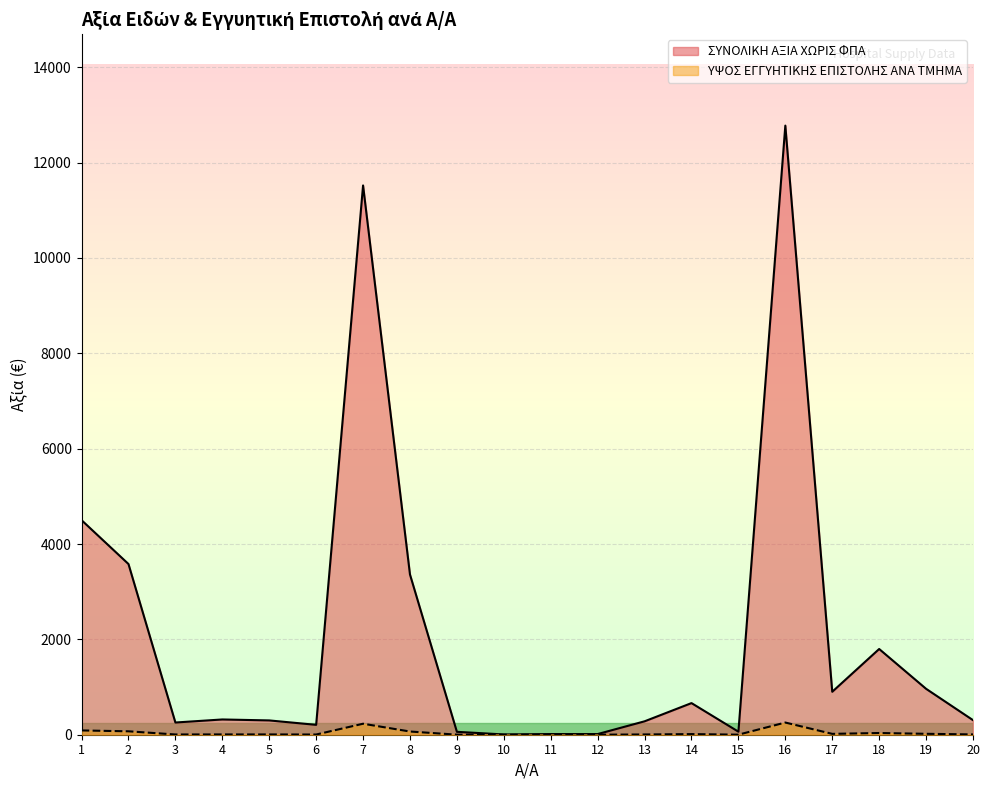

Reading left to right, extract all data points from this chart.

ΣΥΝΟΛΙΚΗ ΑΞΙΑ ΧΩΡΙΣ ΦΠΑ: 4500.0	3580.0	256.0	320.0	300.0	207.2	11520.0	3360.0	60.9	5.7	14.0	14.0	281.2	663.4	63.6	12775.0	901.0	1798.0	963.0	305.6
ΥΨΟΣ ΕΓΓΥΗΤΙΚΗΣ ΕΠΙΣΤΟΛΗΣ ΑΝΑ ΤΜΗΜΑ: 90.0	71.6	5.1	6.4	6.0	4.1	230.4	67.2	1.2	0.1	0.3	0.3	5.6	13.3	1.3	255.5	18.0	36.0	19.3	6.1